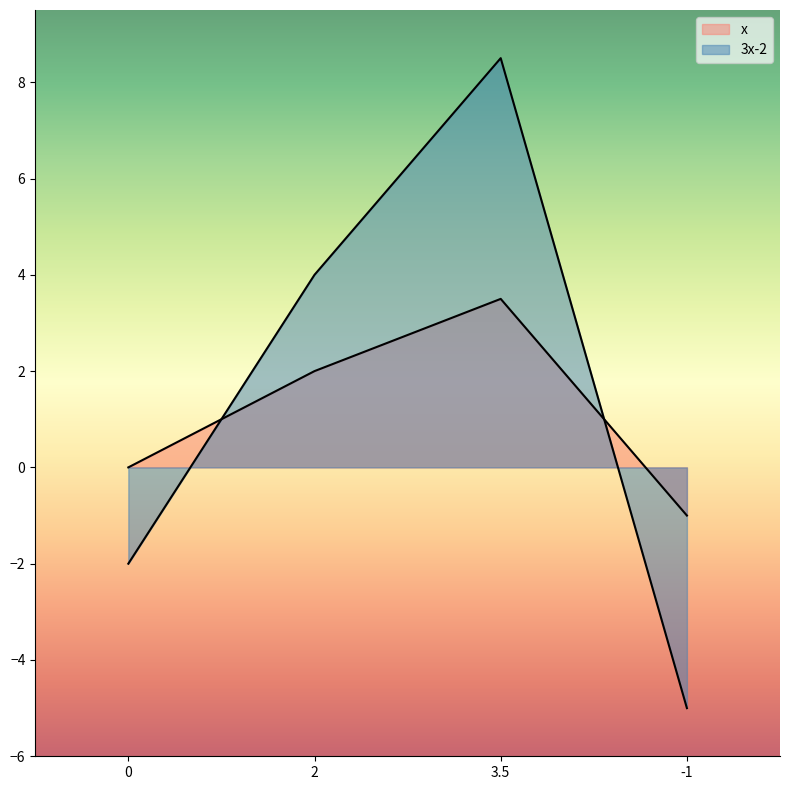

Does the chart have visible grid lines?

No